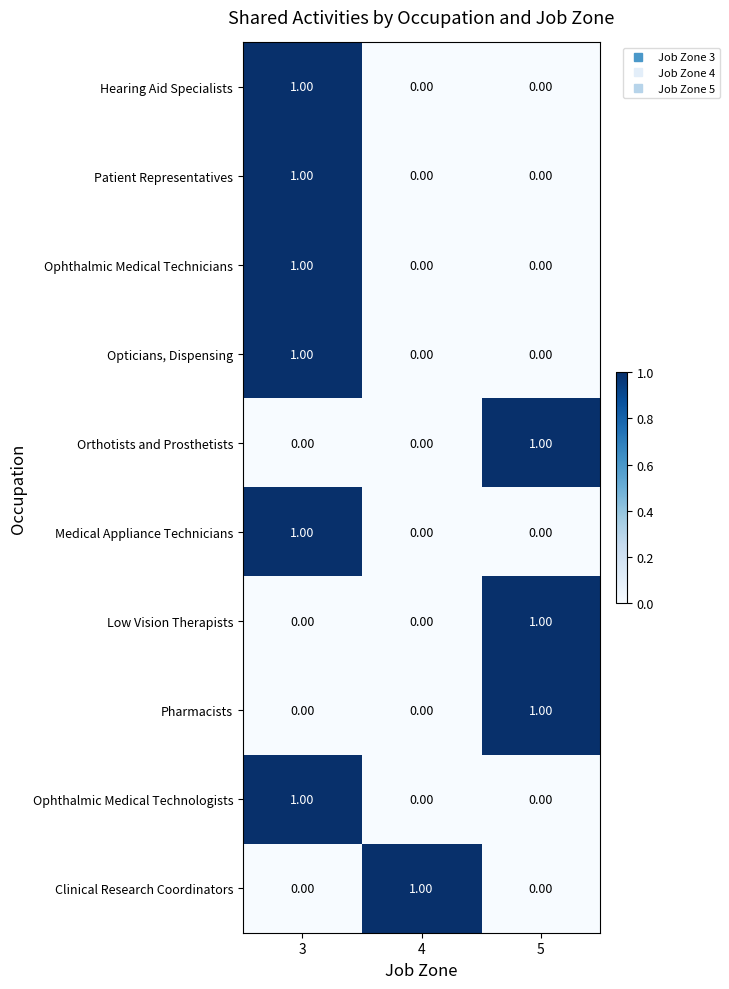

At which category is the sum across all series the highest?

3